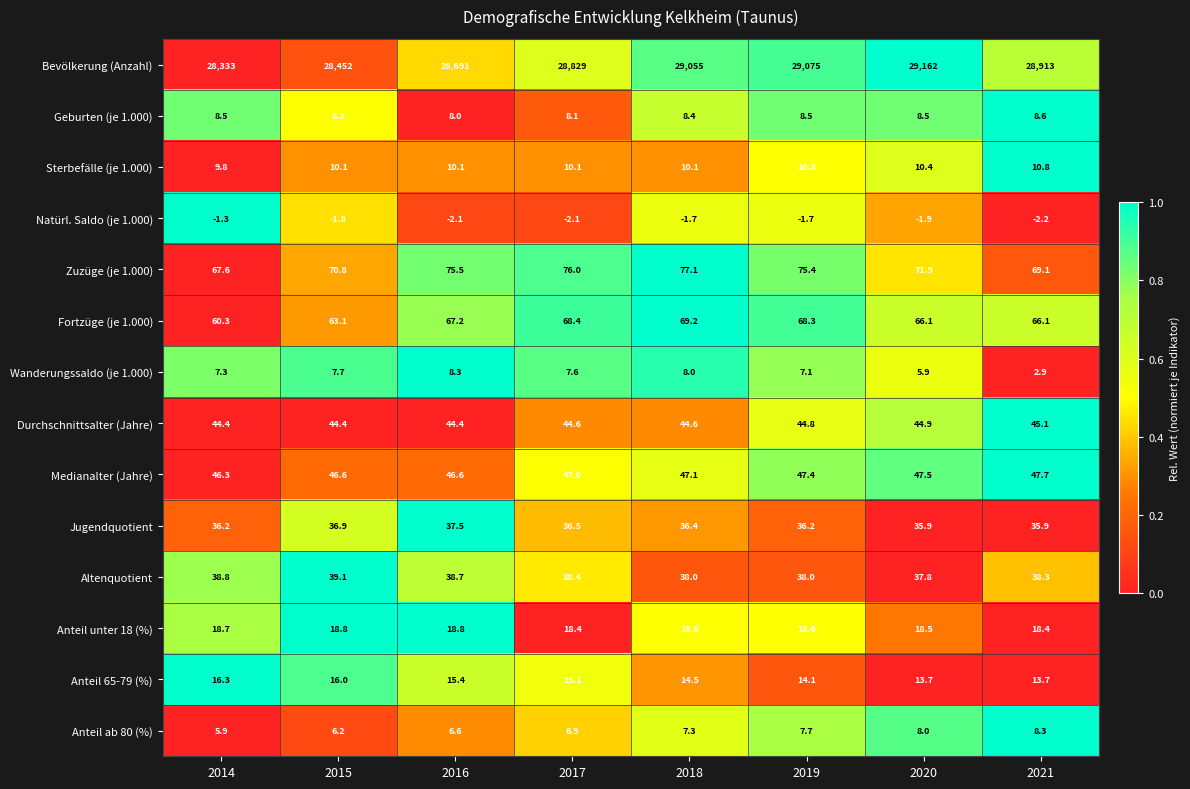

Is it true that Altenquotient equals 23.0 at 2018?

False